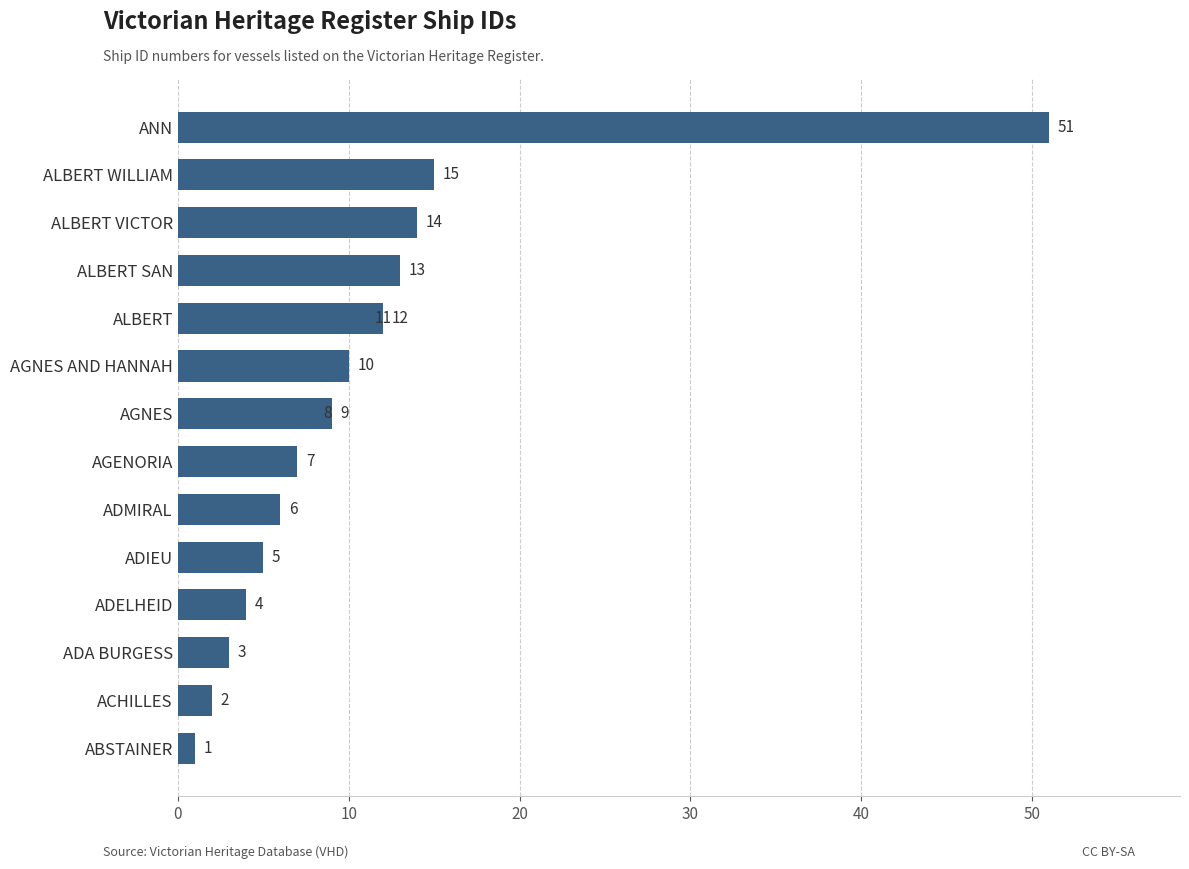

Reading left to right, extract all data points from this chart.

1	2	3	4	5	6	7	8	9	10	11	12	13	14	15	51